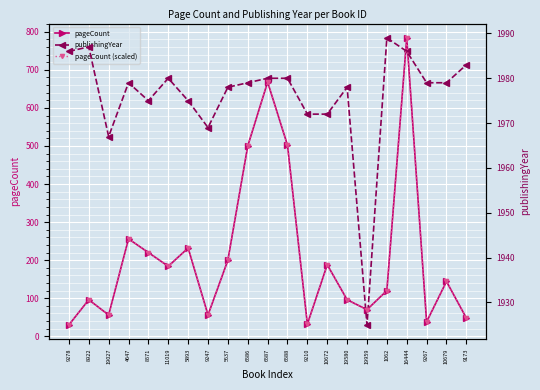

List the labels in order of publishingYear value, smallest first.

19959, 19027, 9247, 9210, 10672, 8571, 5893, 5637, 19580, 4647, 6586, 9267, 10679, 11019, 6587, 6588, 9173, 9278, 16444, 8922, 1062